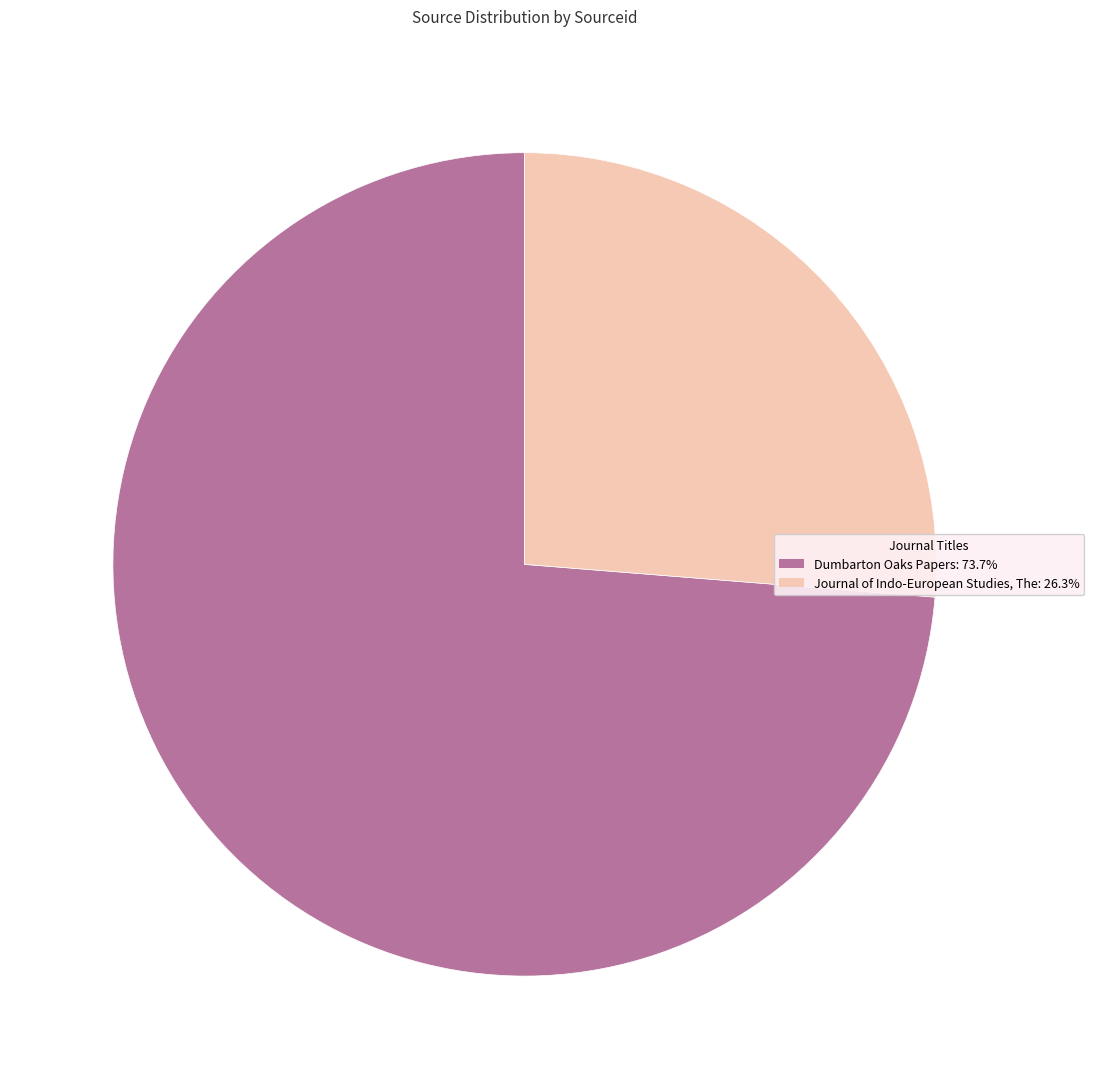

Does Journal of Indo-European Studies, The: 26.3% account for over 50% of the chart?

No